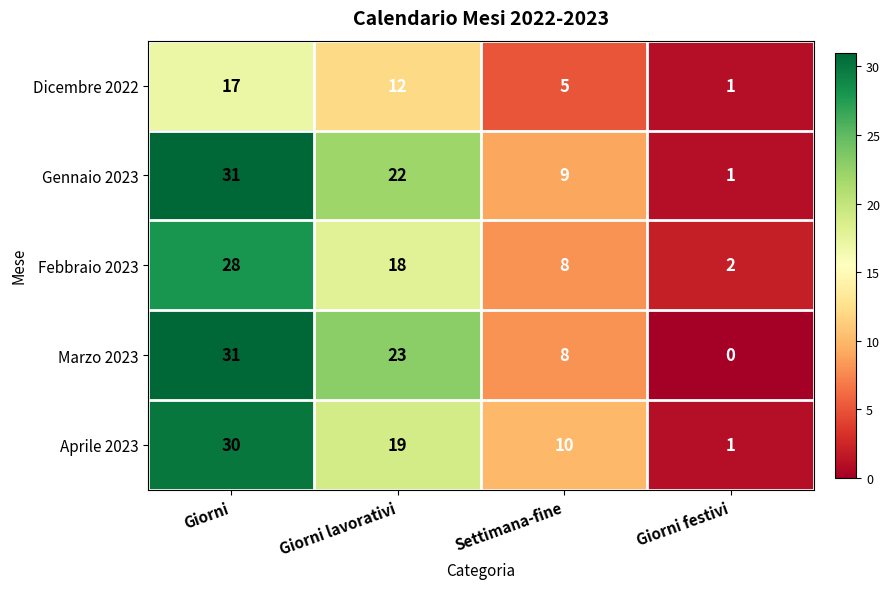

The Febbraio 2023 series shows 18 at Giorni lavorativi. True or false?

True